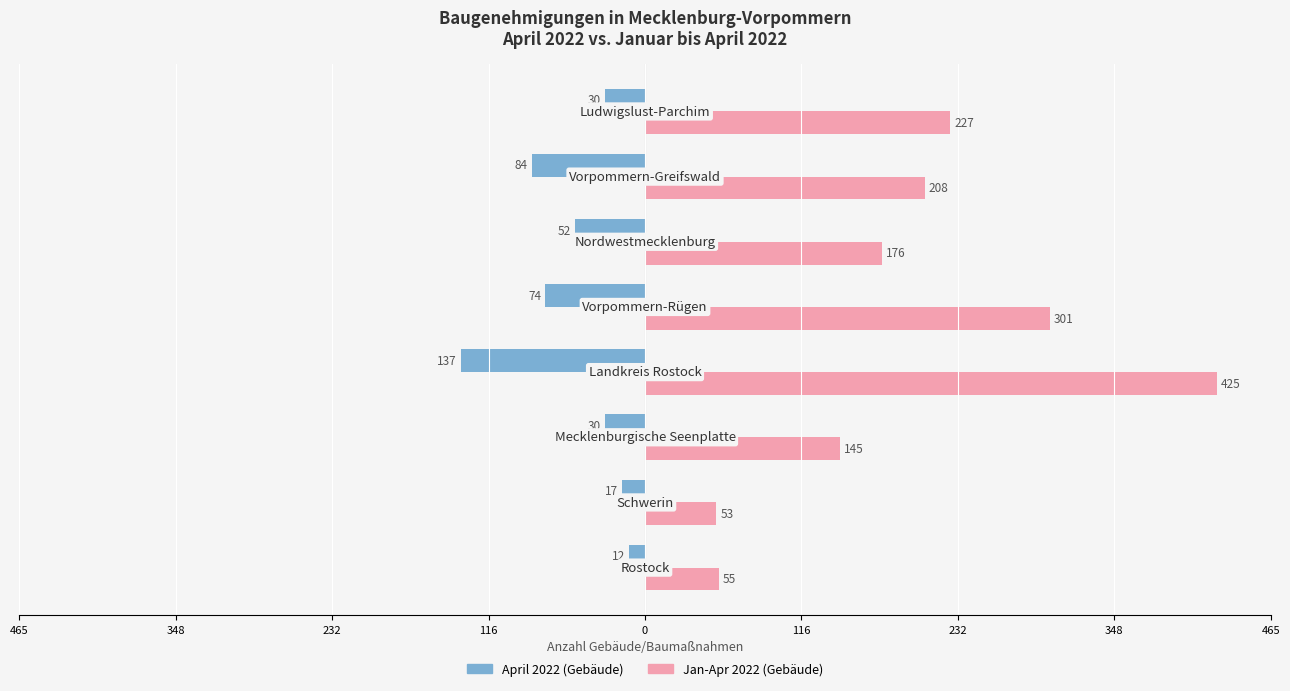

What are all the series names shown in the legend?

April 2022 (Gebäude), Jan-Apr 2022 (Gebäude)